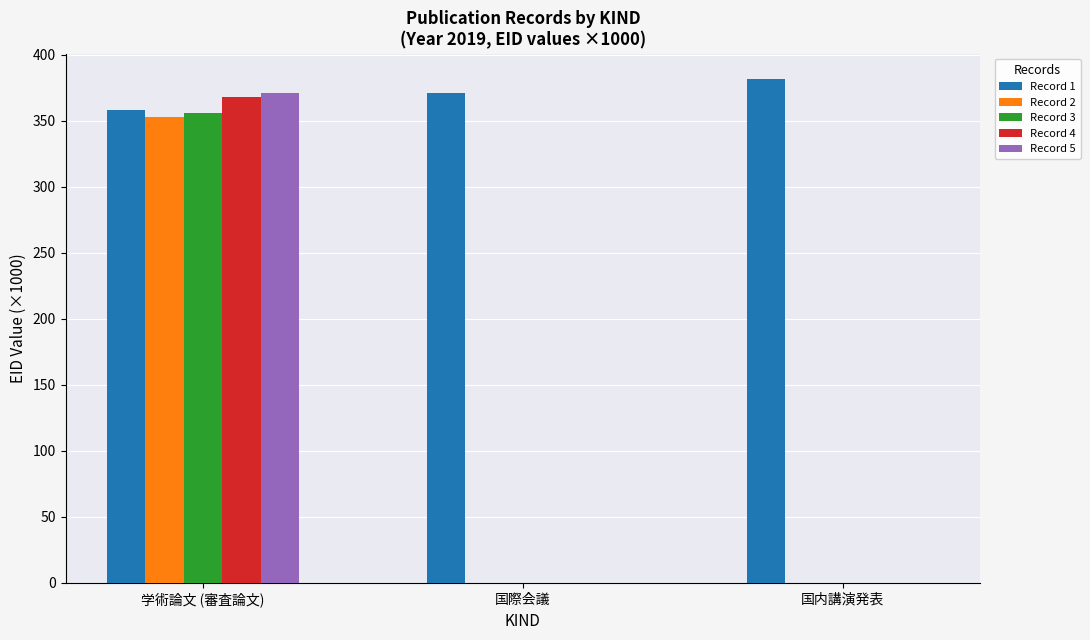

Between 学術論文 (審査論文) and 国際会議, which series saw the biggest shift?

Record 5